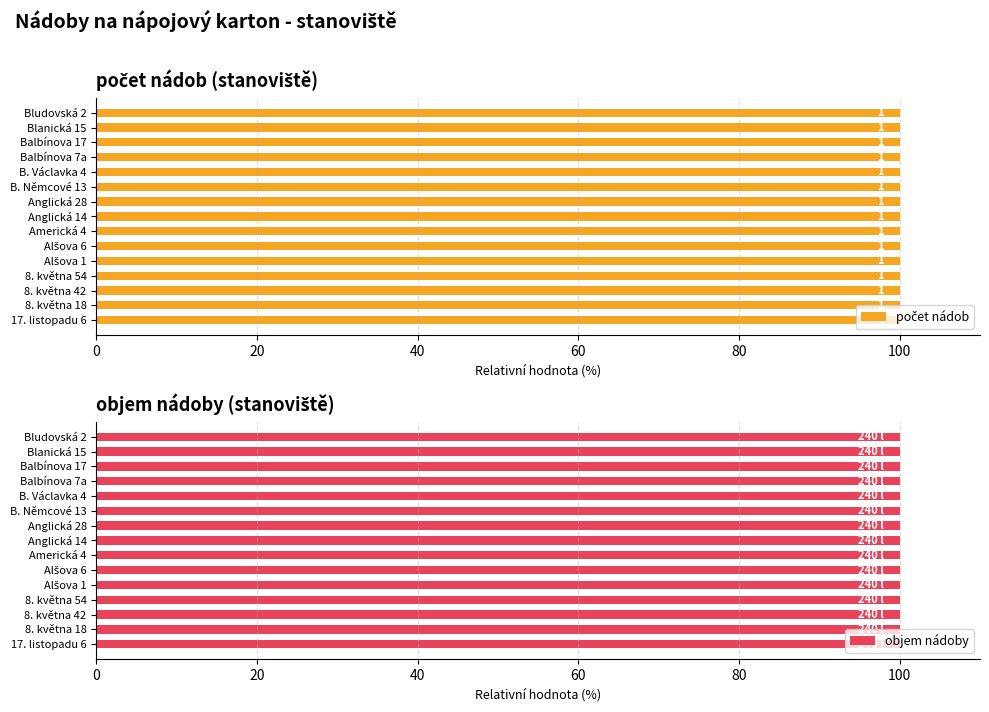

Which category has the lowest value across all series?

17. listopadu 6